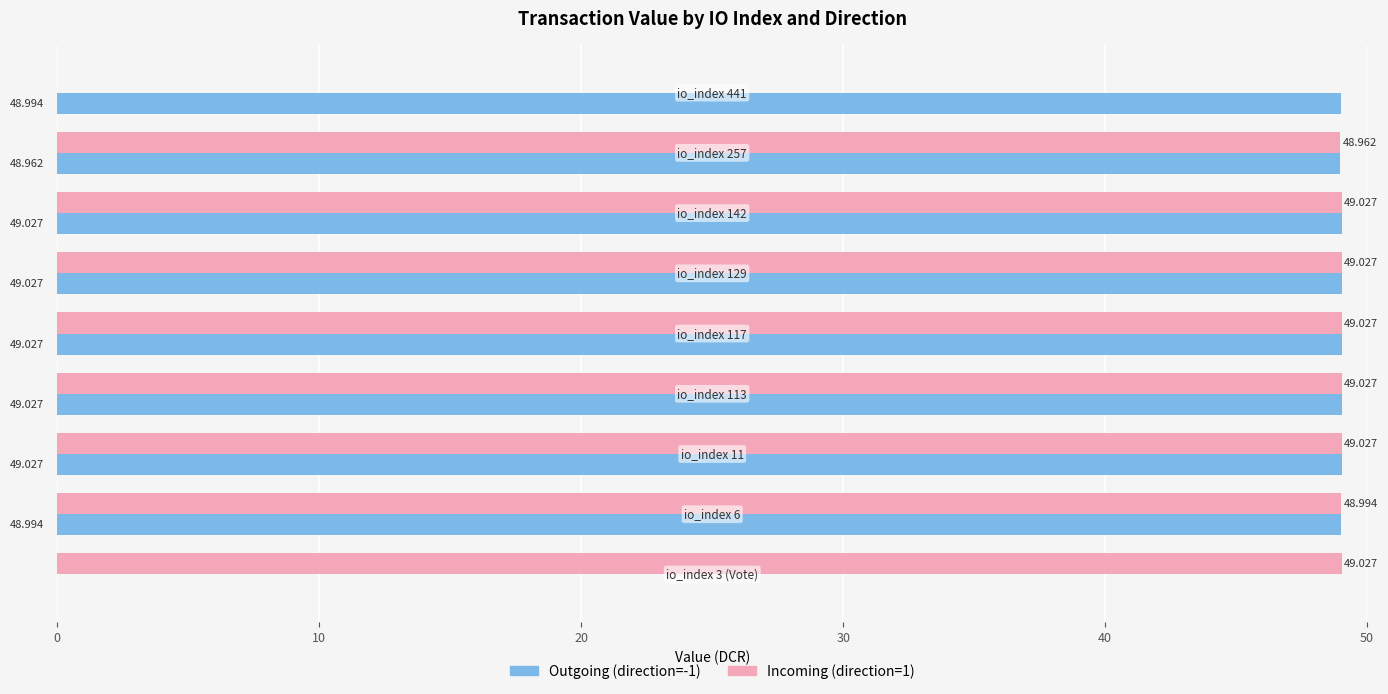

How many data points does each series have?

9